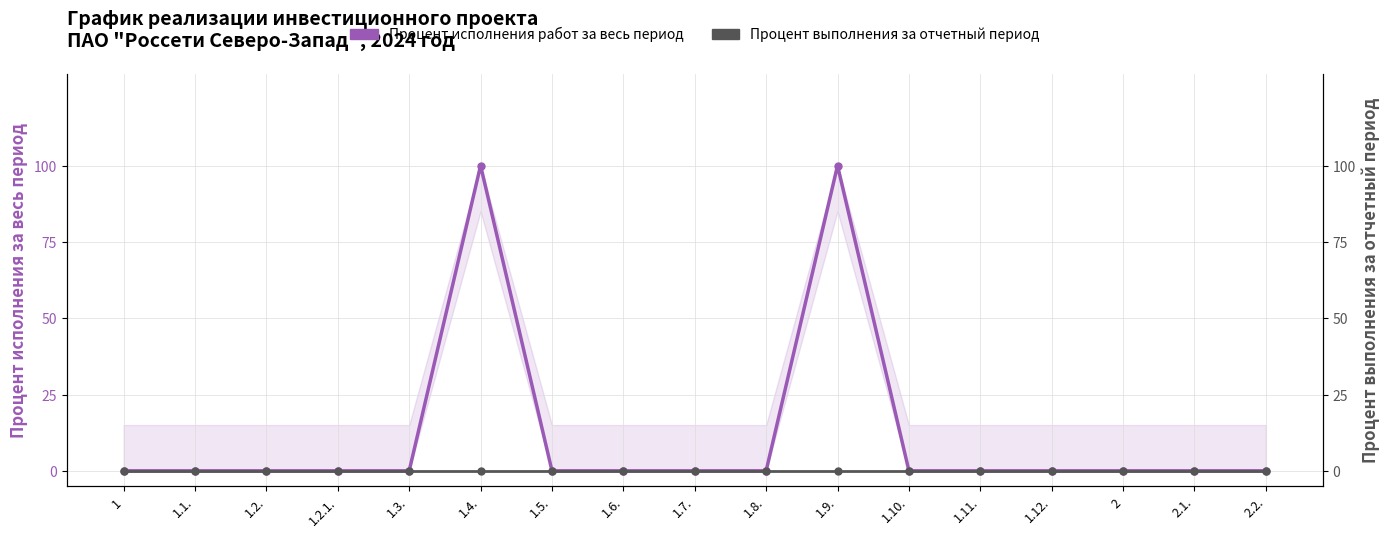

Which label corresponds to the largest value in the chart?

1.4.